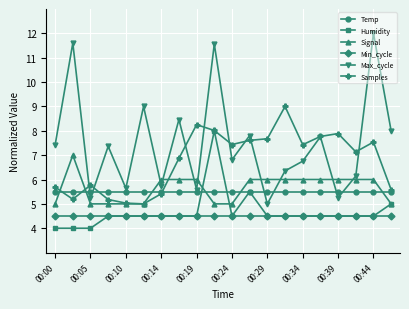

Which series has the largest range (max minus min)?

Max_cycle